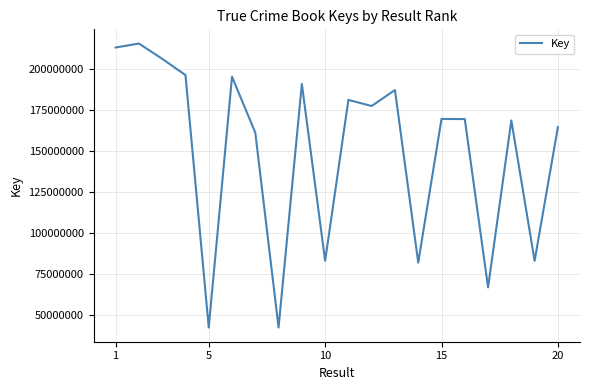

What is the maximum value shown in the chart?

215583787